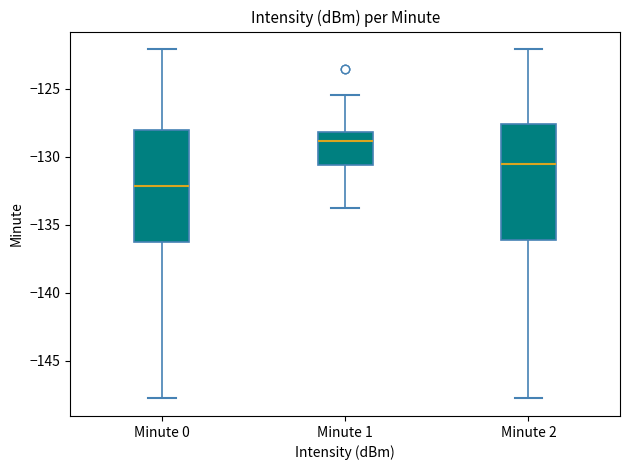

Where does the lower whisker of the box for Minute 2 end on the y-axis? The values are not printed on the chart, so give them approximately, as read against the axis.

-148.0